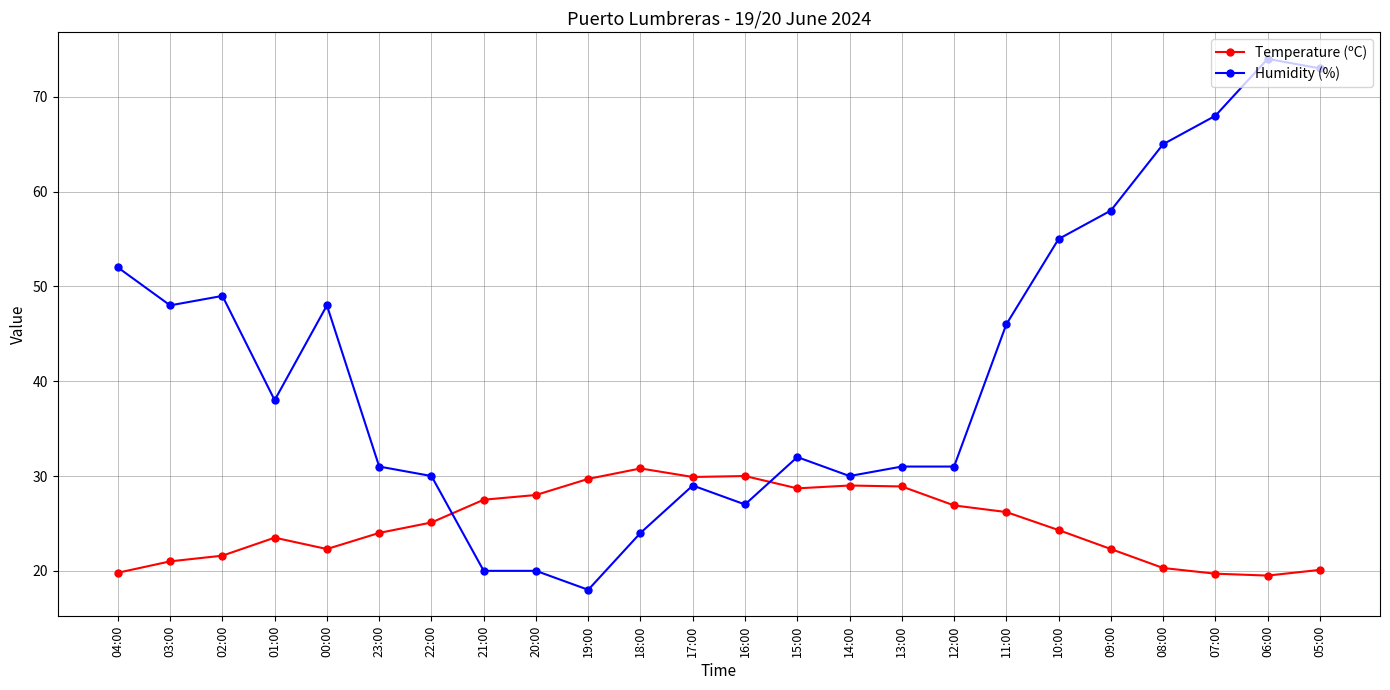

List the series in order of their peak value, highest first.

Humidity (%), Temperature (ºC)